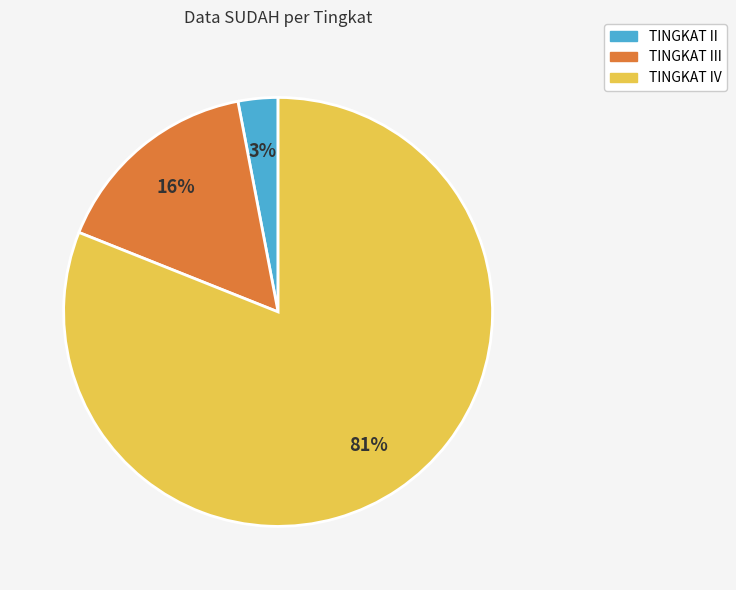

Do TINGKAT III and TINGKAT IV together represent more than half of the pie?

Yes